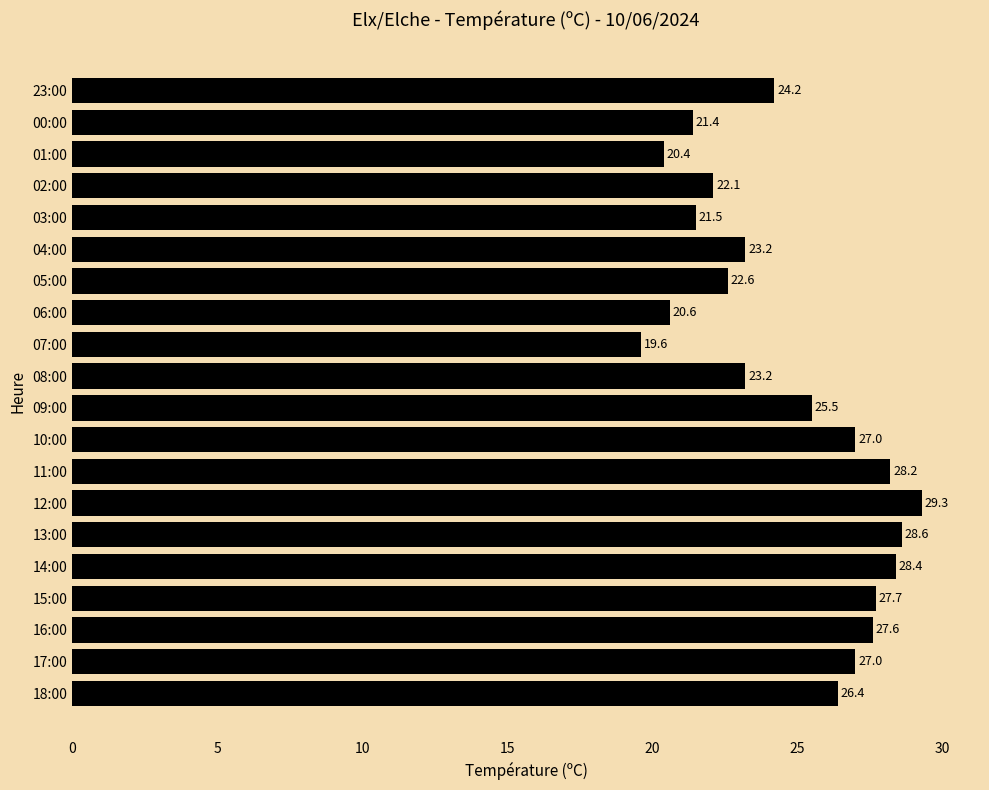

The chart shows a value of 7.0 at 08:00. True or false?

False